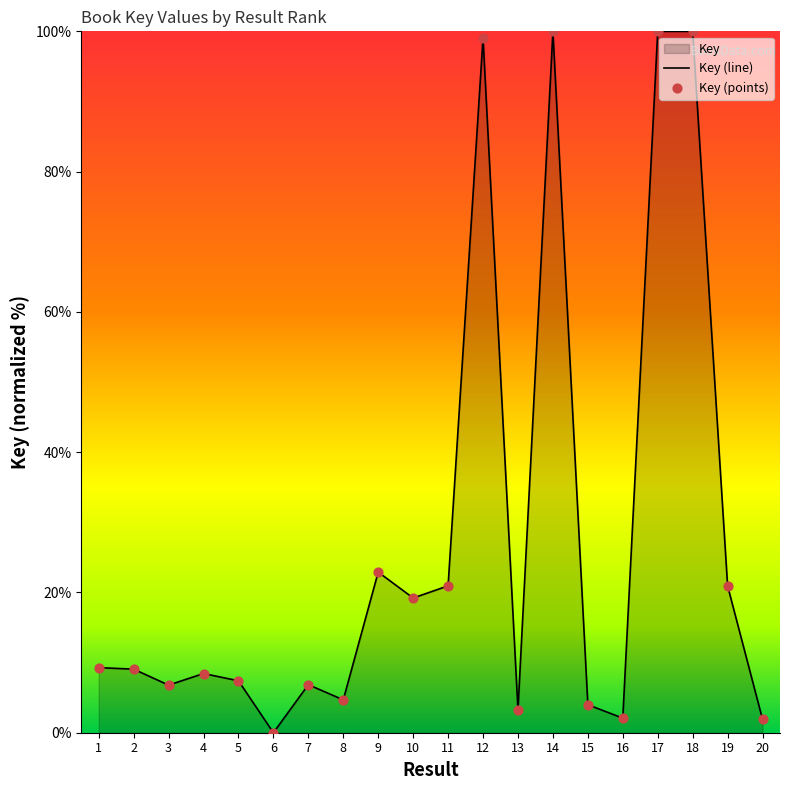

Approximately how many times larger is the value at 20 compared to 5?

0.3